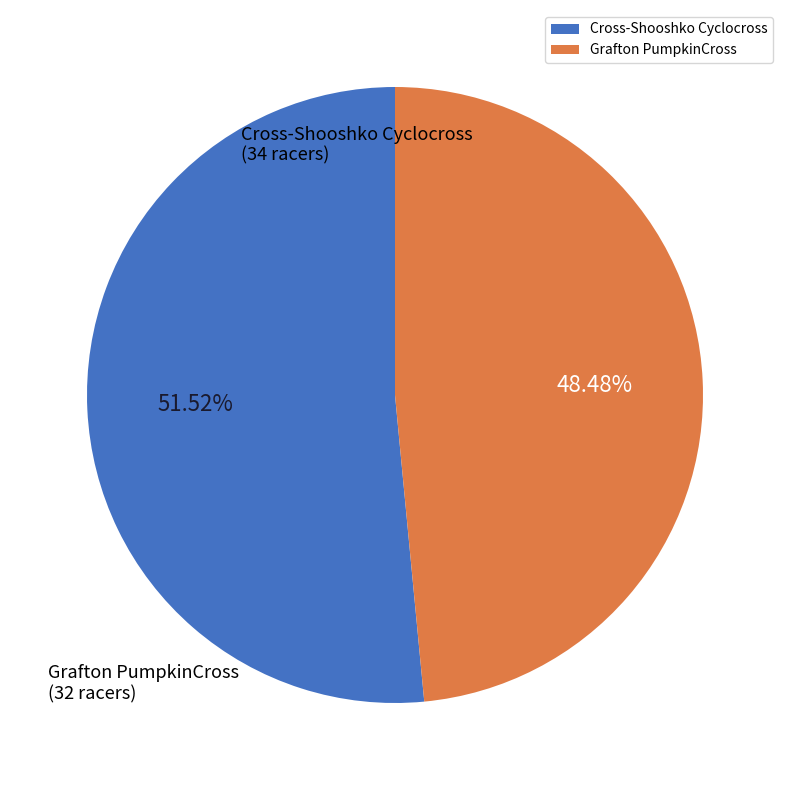

To the nearest percent, what is the average slice percentage?

50%